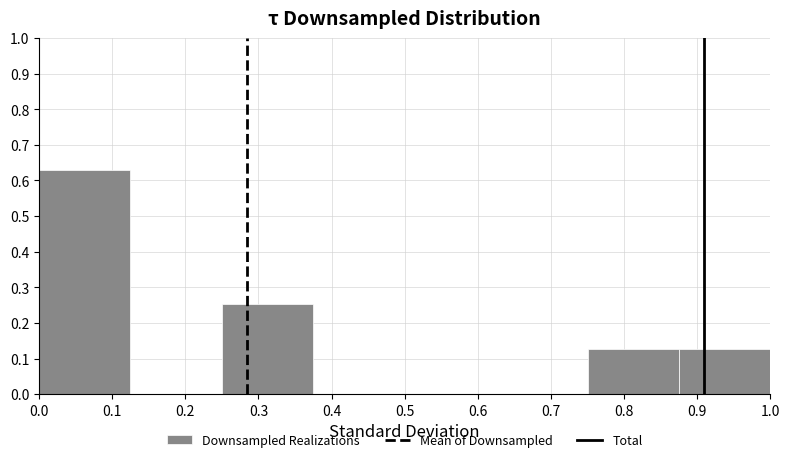

Over which range of the x-axis is the bar tallest?

0.000 to 0.125